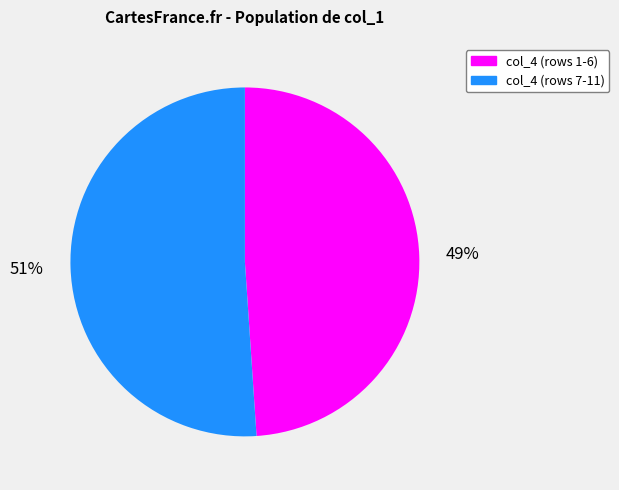

Which slice is the largest?

col_4 (rows 7-11)